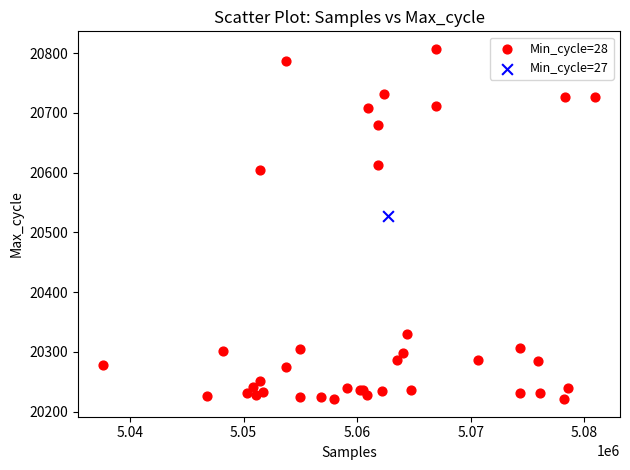

What are all the series names shown in the legend?

Min_cycle=28, Min_cycle=27